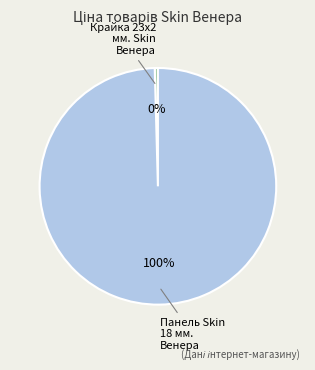

The Панель Skin 18 мм. Венера slice represents 100% of the pie. True or false?

True